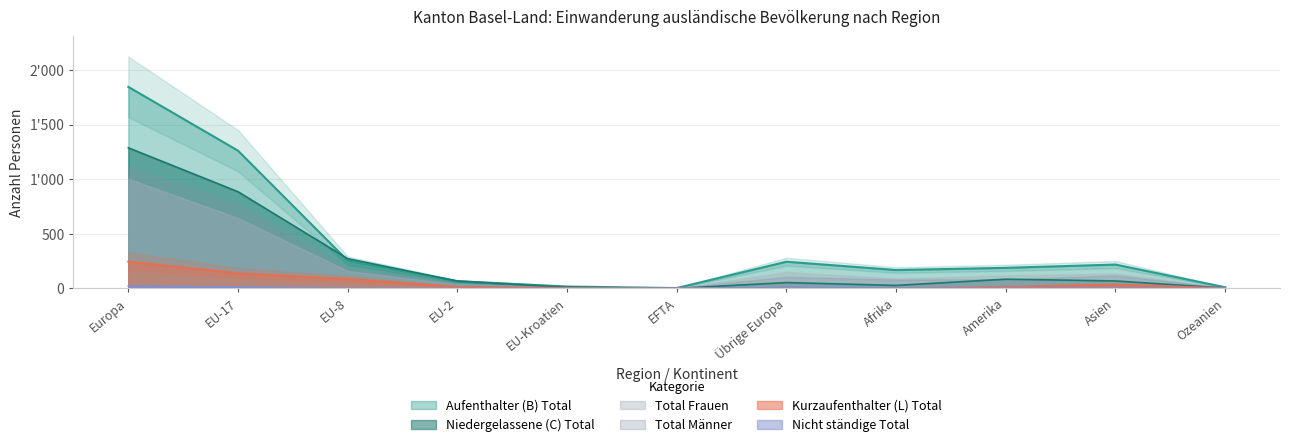

Does the chart have visible grid lines?

Yes